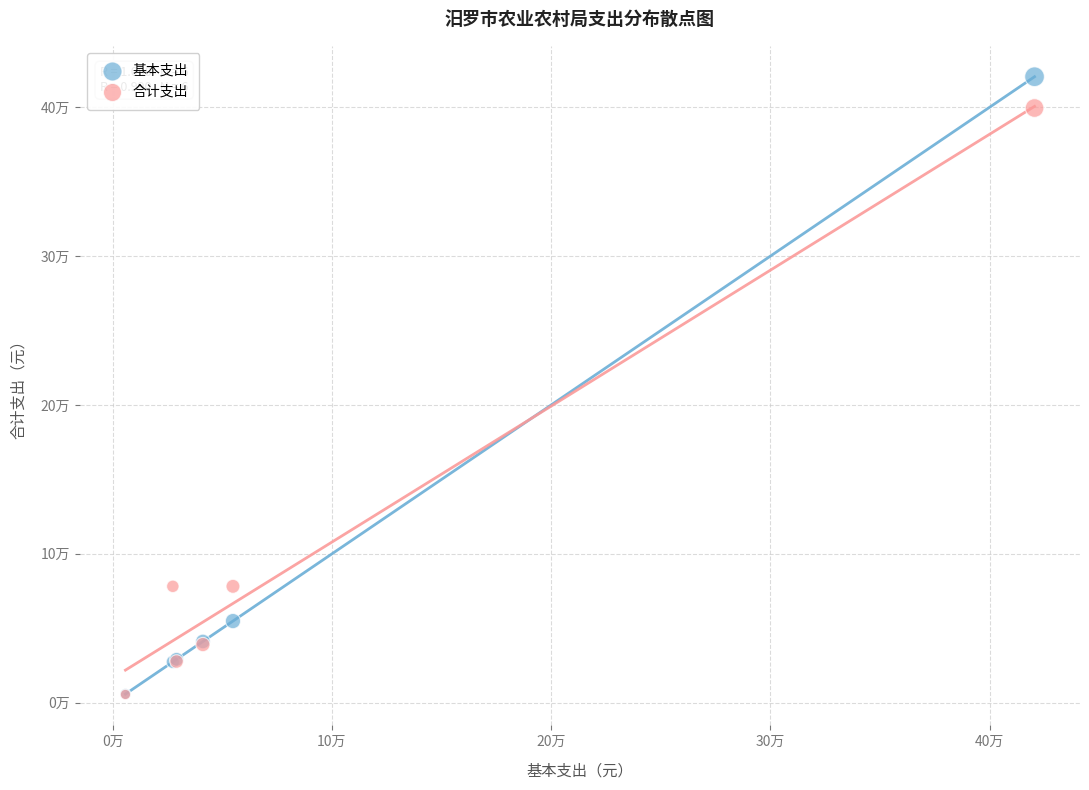

Which series has the widest spread of Y values?

基本支出